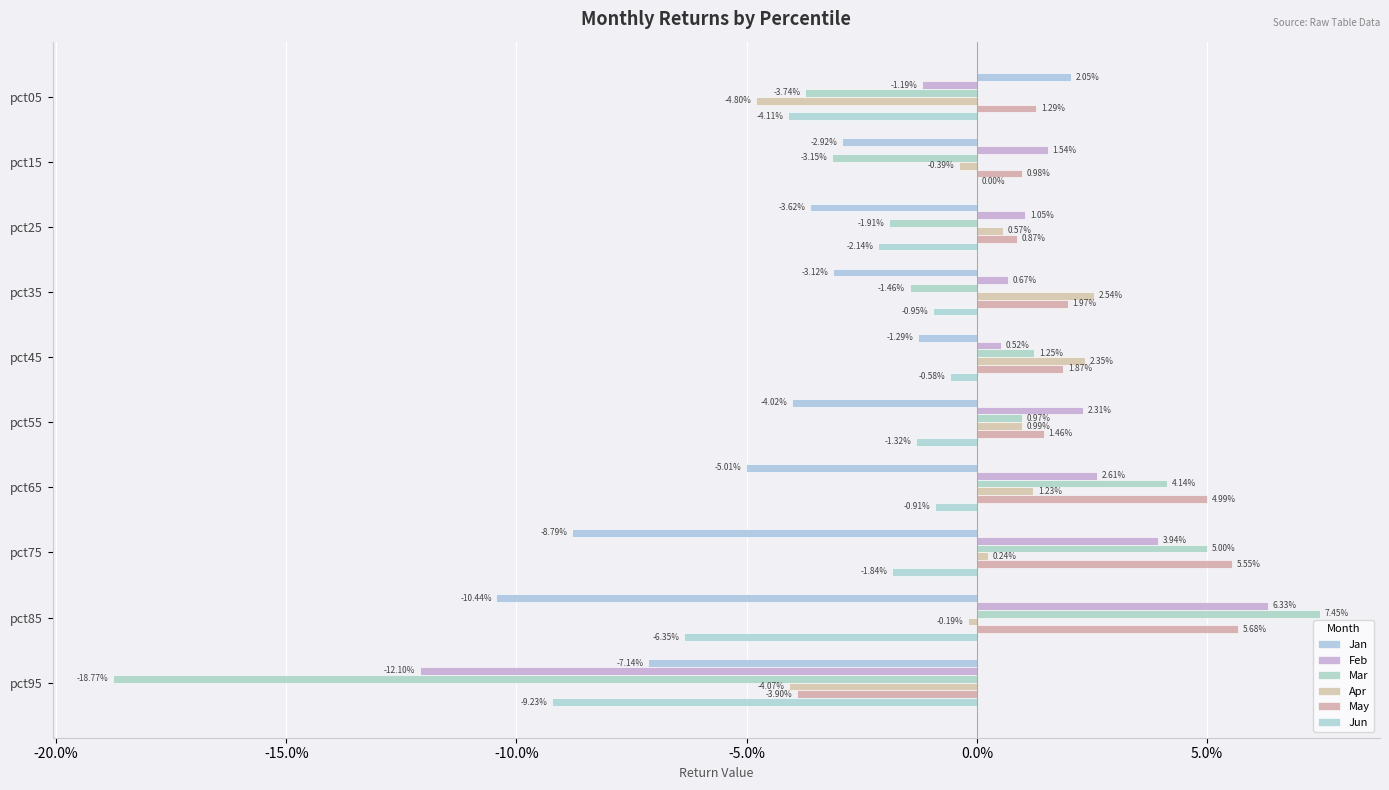

Which series has the largest total across all categories?

May